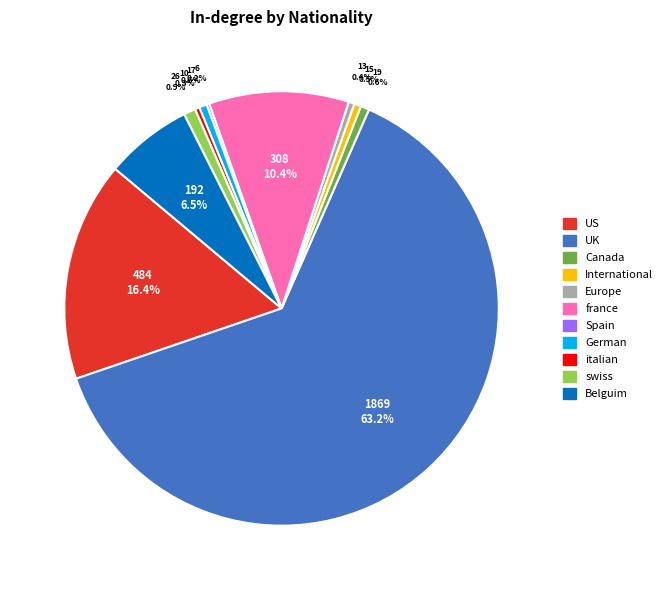

Which slice represents more than half of the pie?

UK